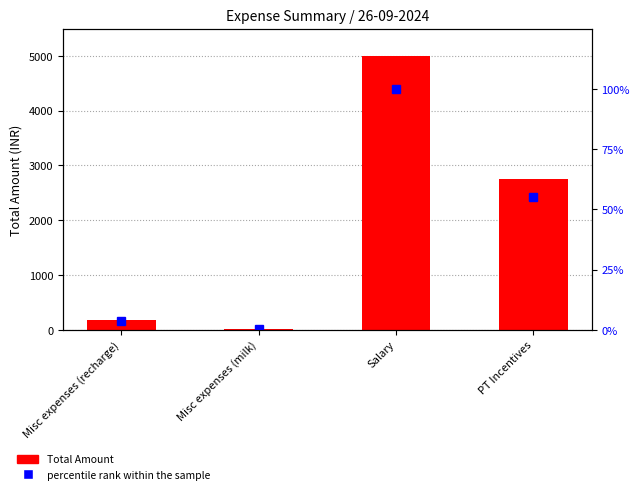

At which category does the chart reach its peak across all series?

Salary